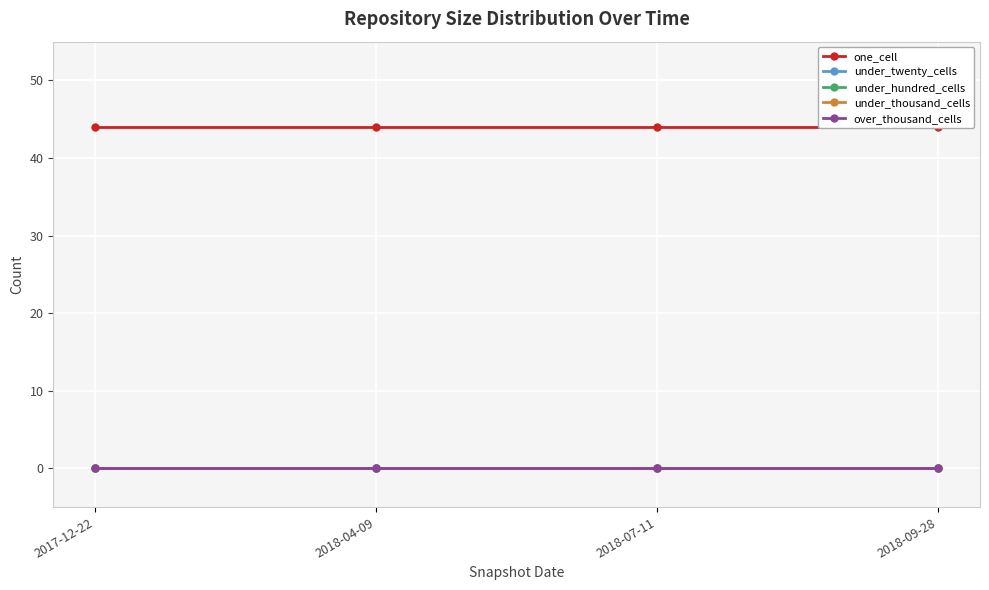

What is the total value across all series at 2017-12-22?

44